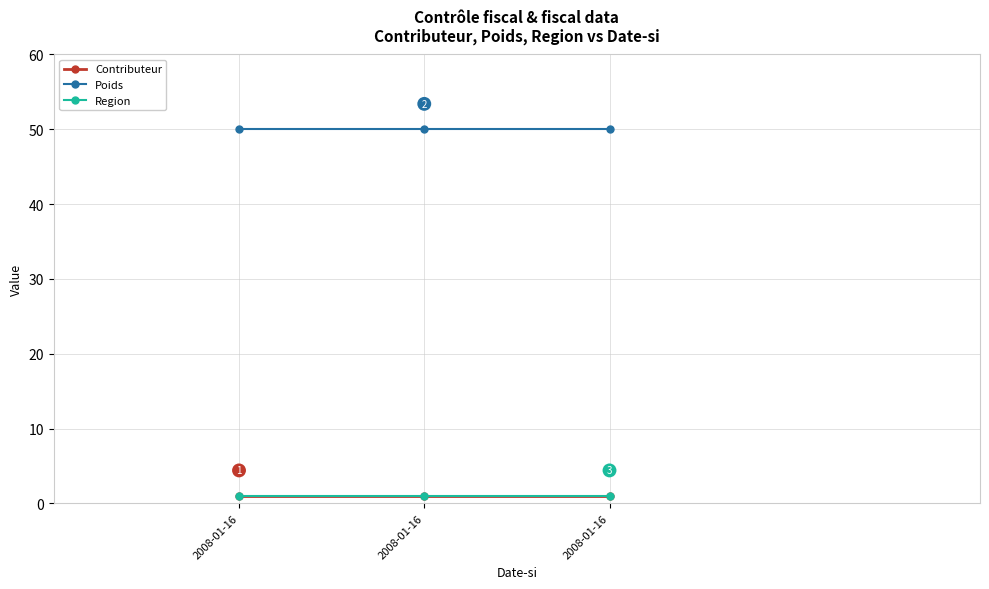

True or false: Poids has a value of 50 at 2008-01-16.

True